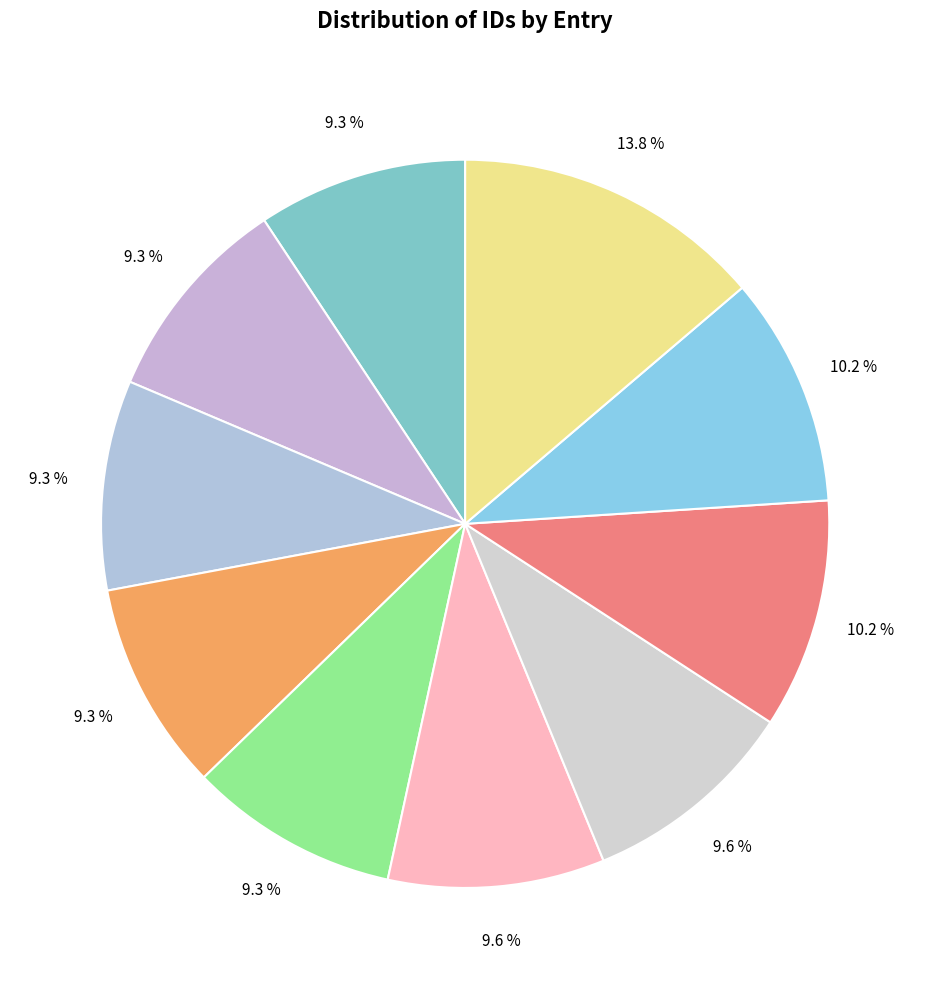

Count the number of slices in the pie.

10